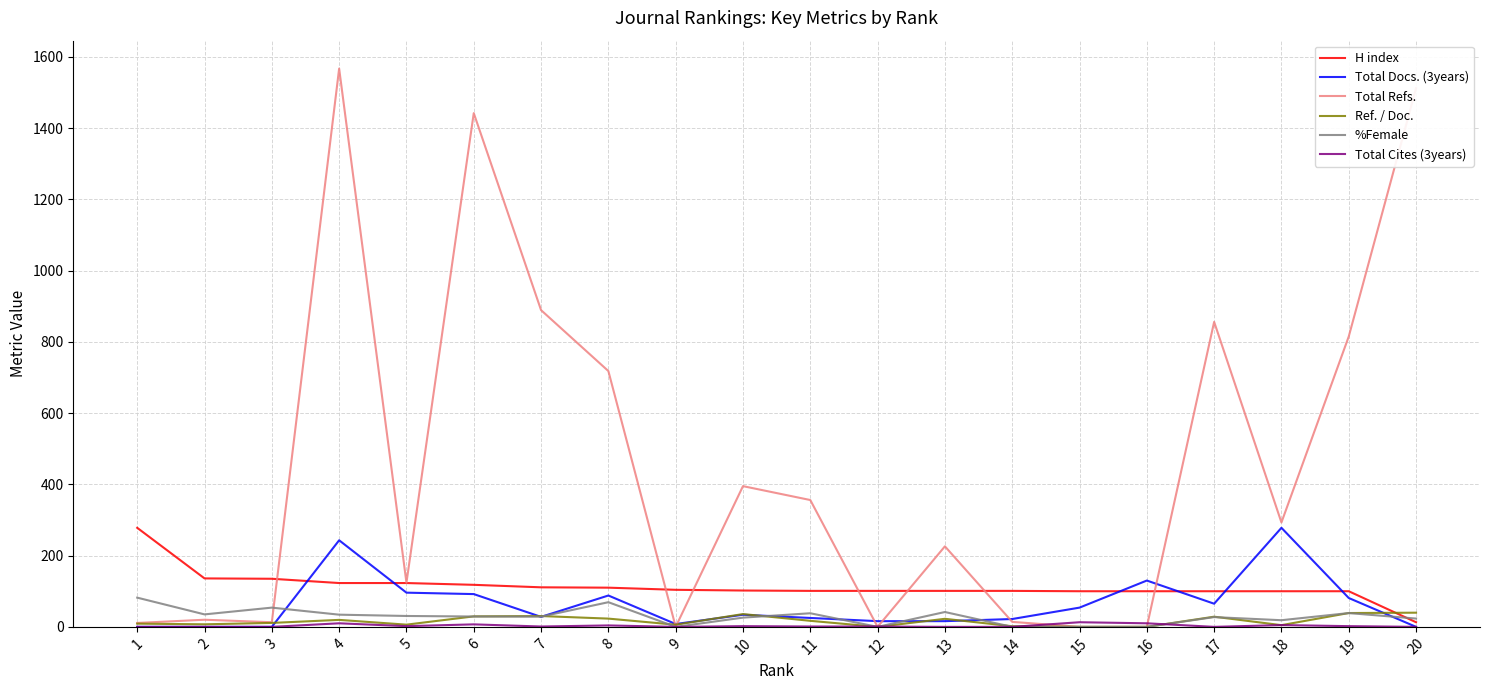

Which series has the largest range (max minus min)?

Total Refs.